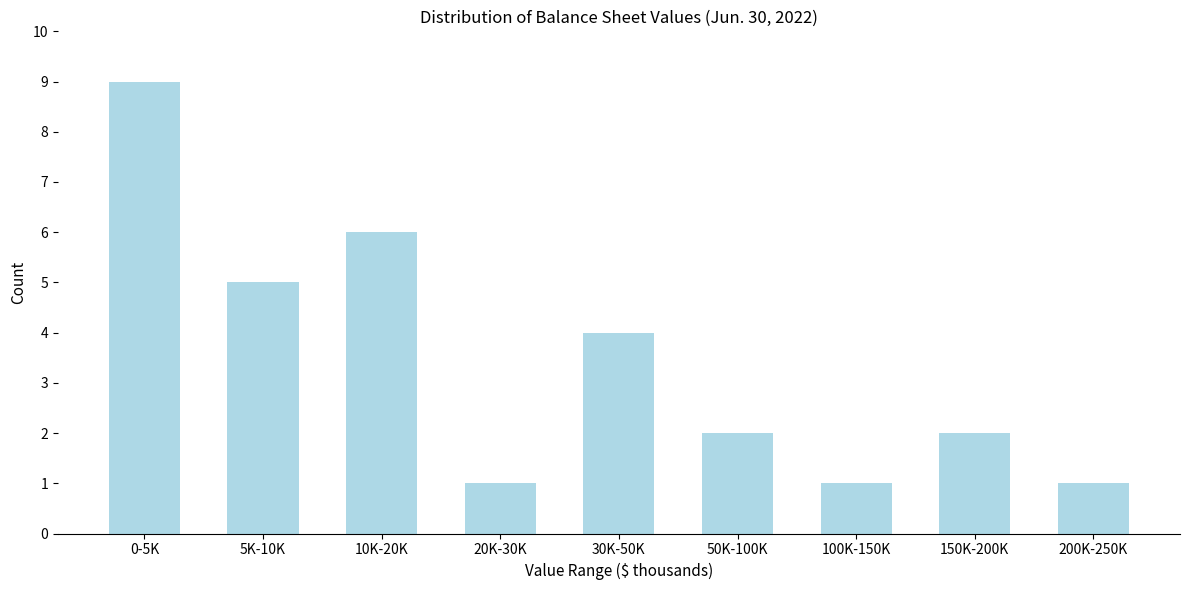

Reading left to right, transcribe all the data shown in this chart.

9	5	6	1	4	2	1	2	1